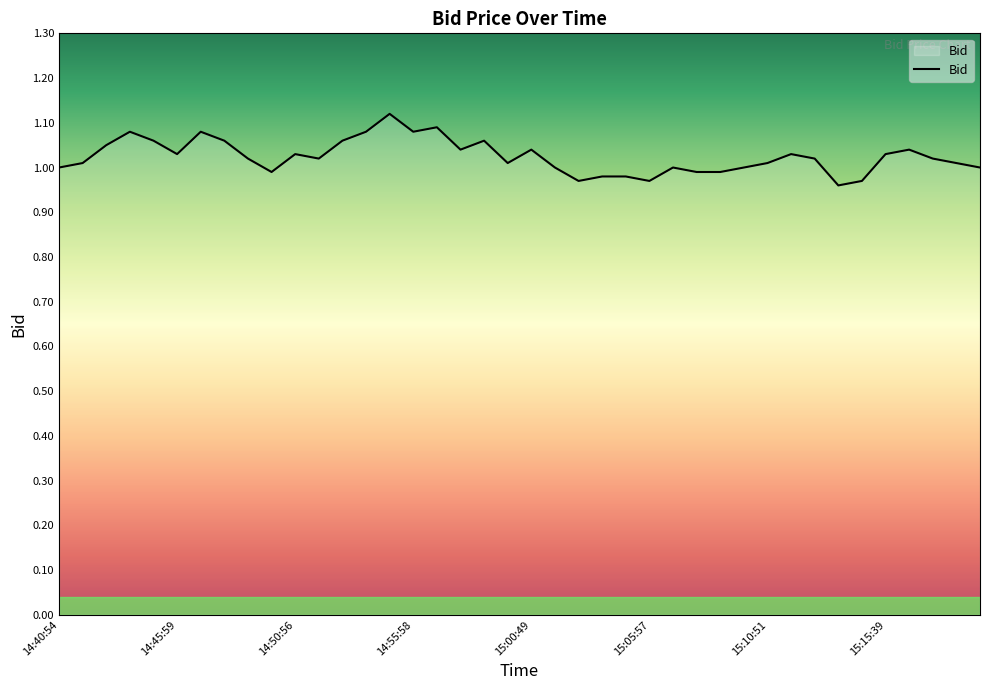

Reading left to right, transcribe all the data shown in this chart.

1.0	1.0	1.1	1.1	1.1	1.0	1.1	1.1	1.0	1.0	1.0	1.0	1.1	1.1	1.1	1.1	1.1	1.0	1.1	1.0	1.0	1.0	1.0	1.0	1.0	1.0	1.0	1.0	1.0	1.0	1.0	1.0	1.0	1.0	1.0	1.0	1.0	1.0	1.0	1.0